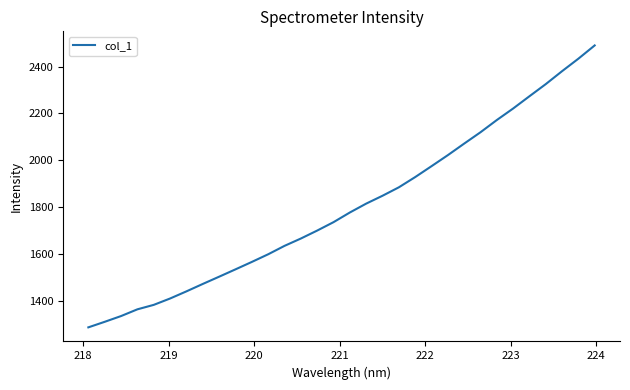

What is the maximum value shown in the chart?

2490.1